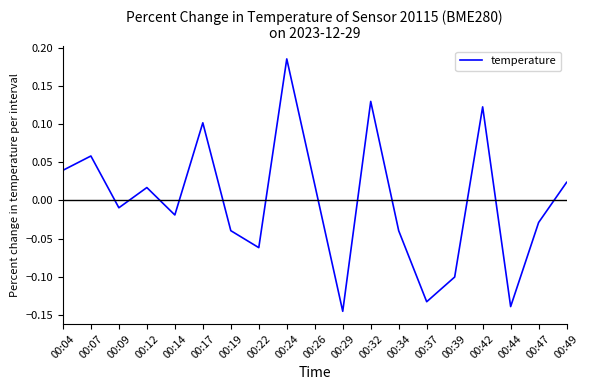

Count the number of values greater than 0.

9